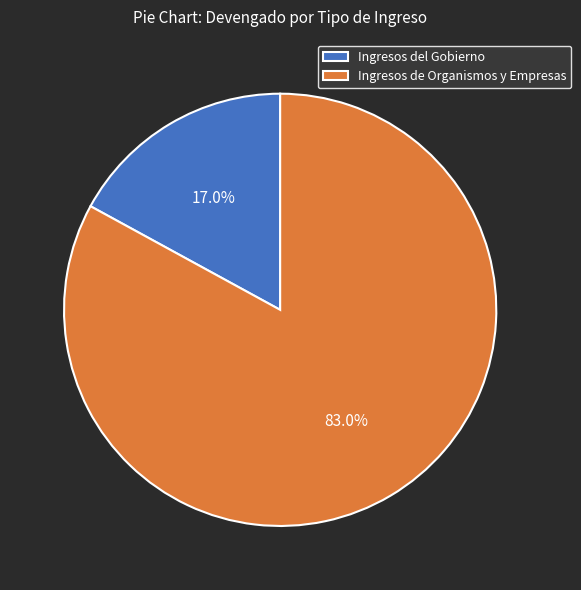

Does Ingresos de Organismos y Empresas account for over 50% of the chart?

Yes